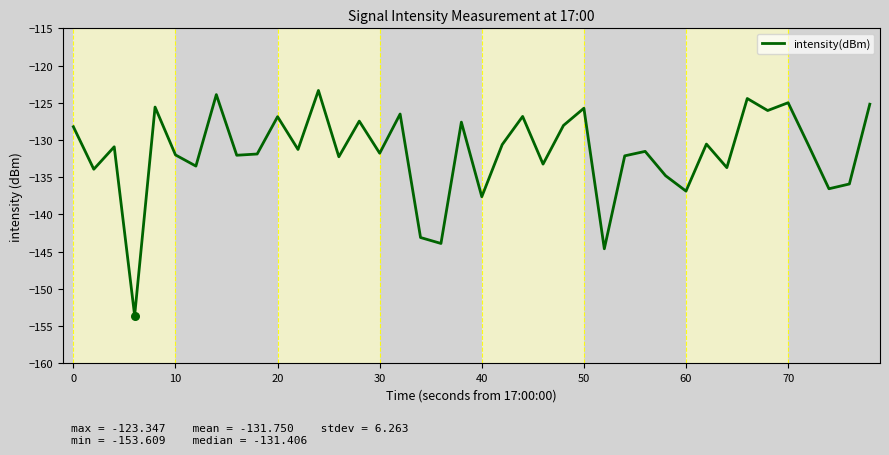

What is the smallest value displayed?

-153.6